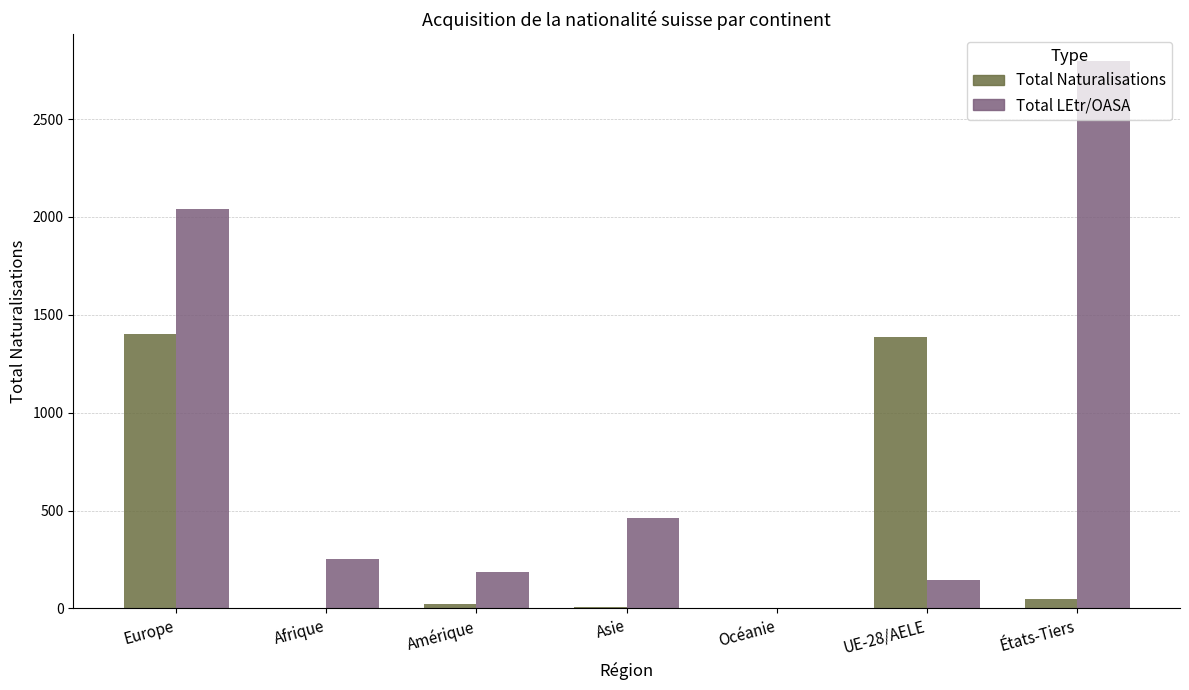

At which category is the sum across all series the highest?

Europe